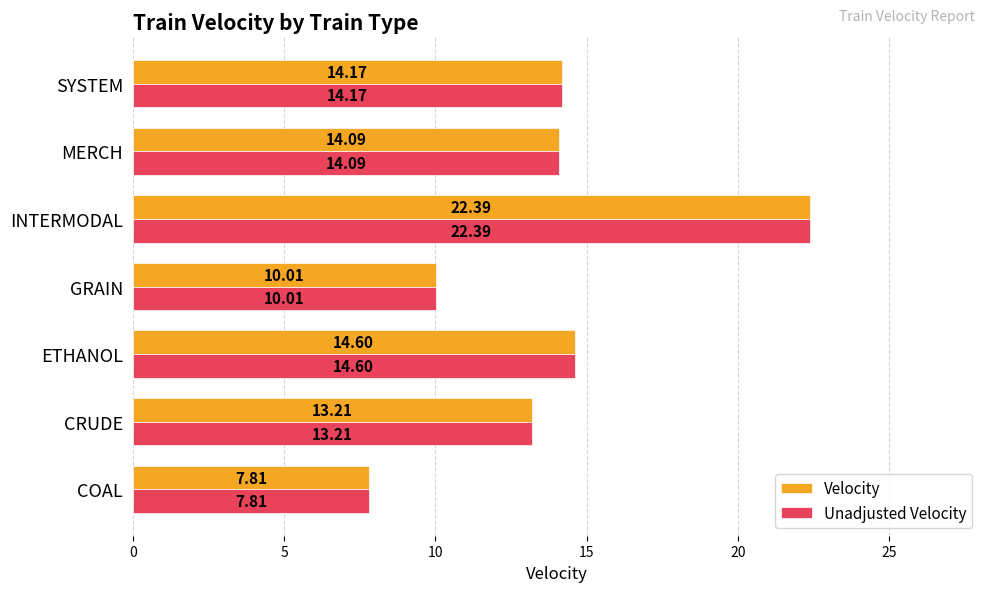

What is the highest value of the Velocity series?

22.4